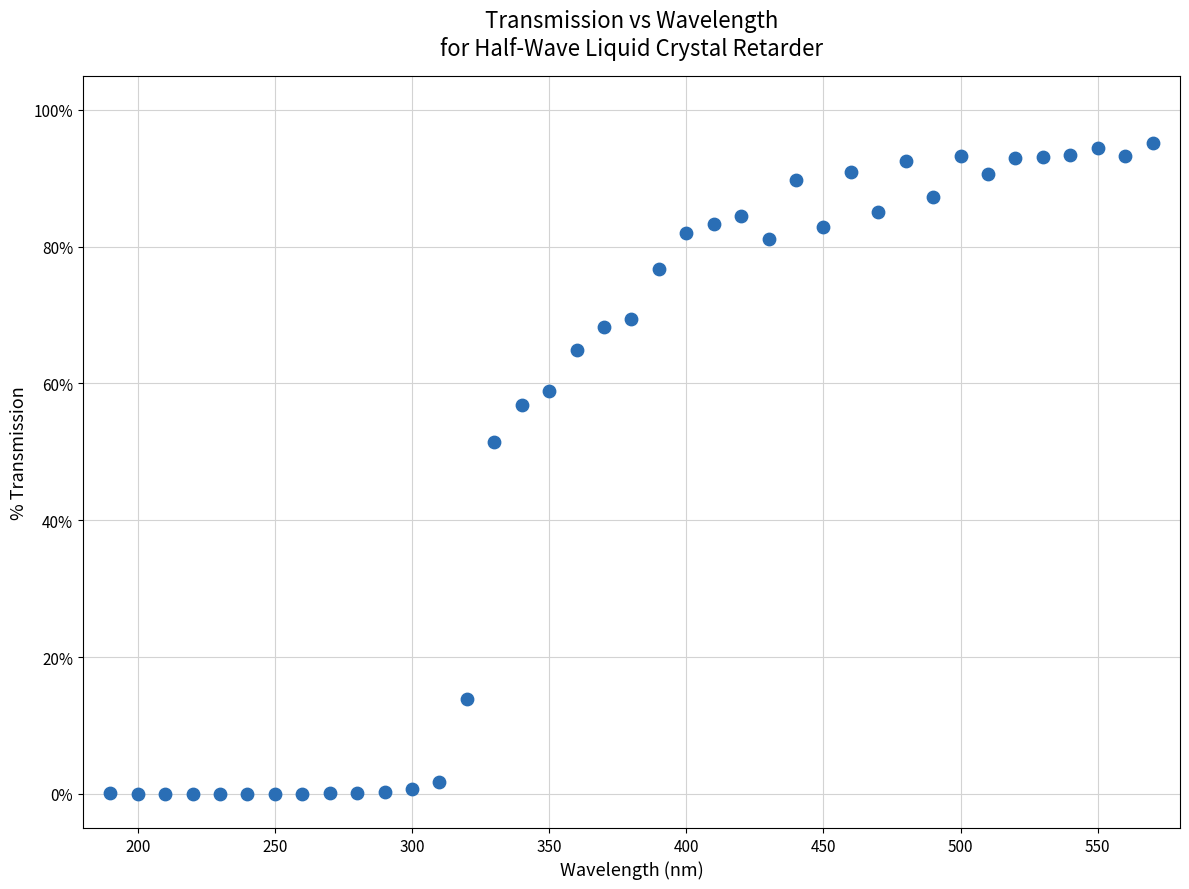

What is the range of Y values (max minus min)?

95.2